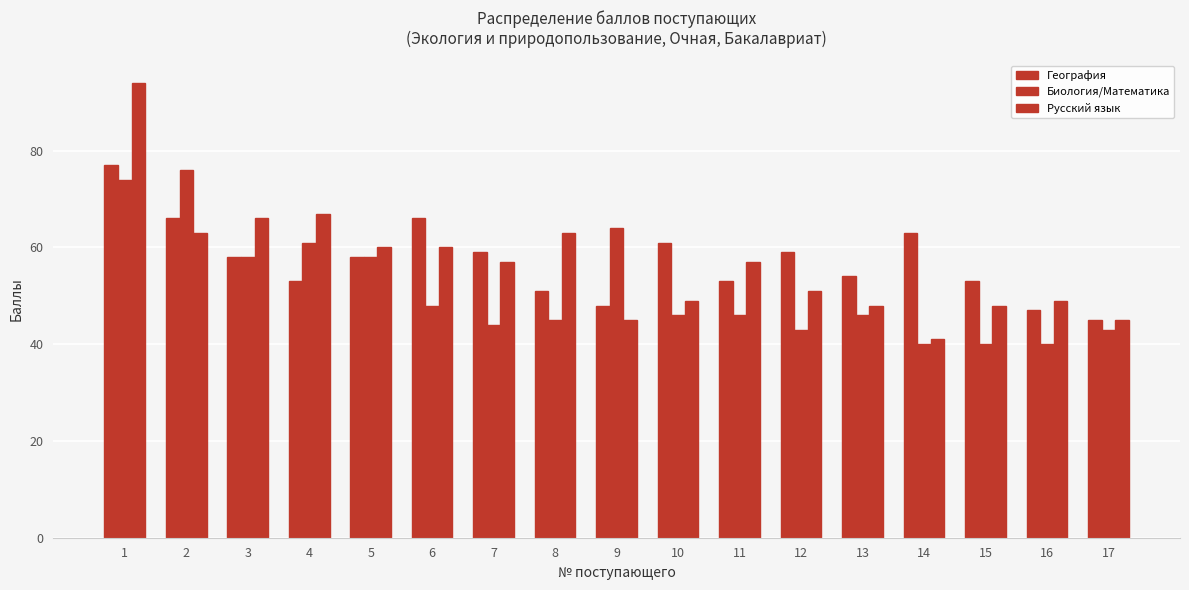

True or false: Биология/Математика has a value of 103 at 1.

False